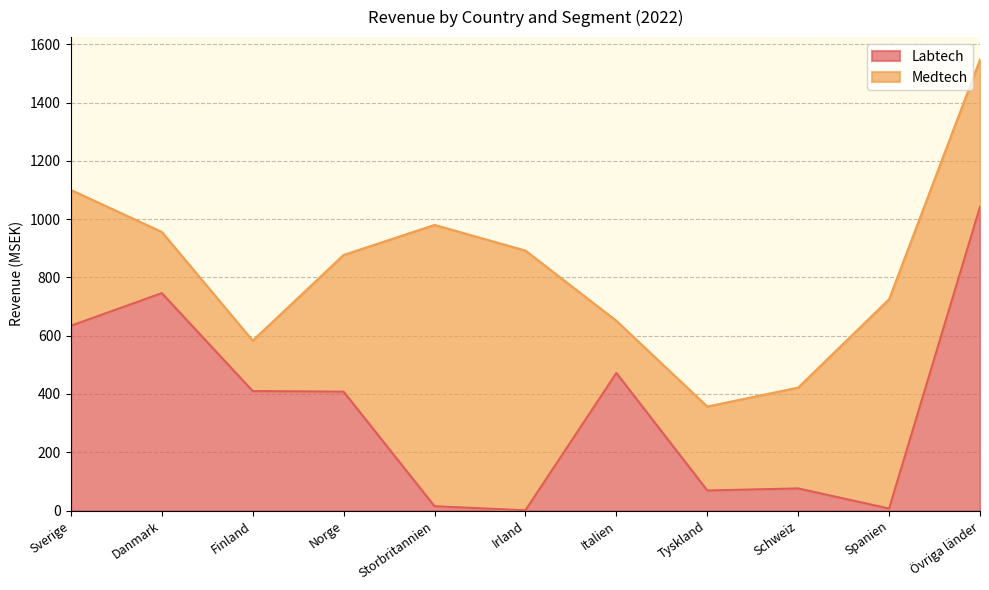

How many values are below 408?

5